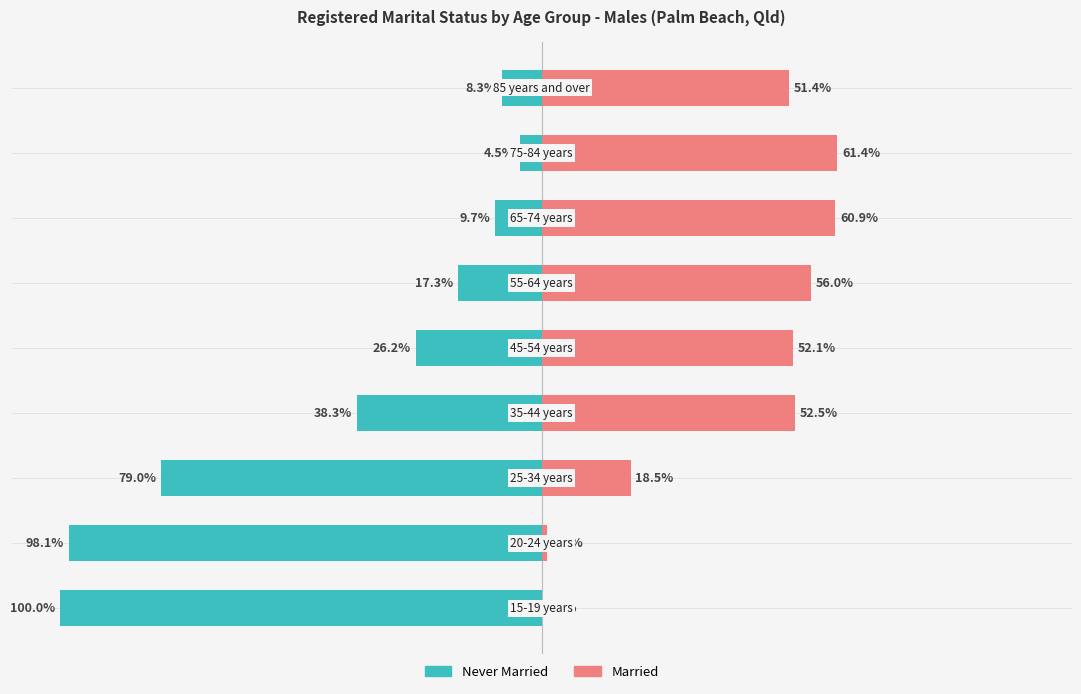

Reading right to left, list all the values displayed in this chart.

Never Married: 75=-8.3	50=-4.5	25=-9.7	0=-17.3	−25=-26.2	−50=-38.3	−75=-79.0	−100=-98.1	−125=-100.0
Married: 75=51.4	50=61.4	25=60.9	0=56.0	−25=52.1	−50=52.5	−75=18.5	−100=1.1	−125=0.0